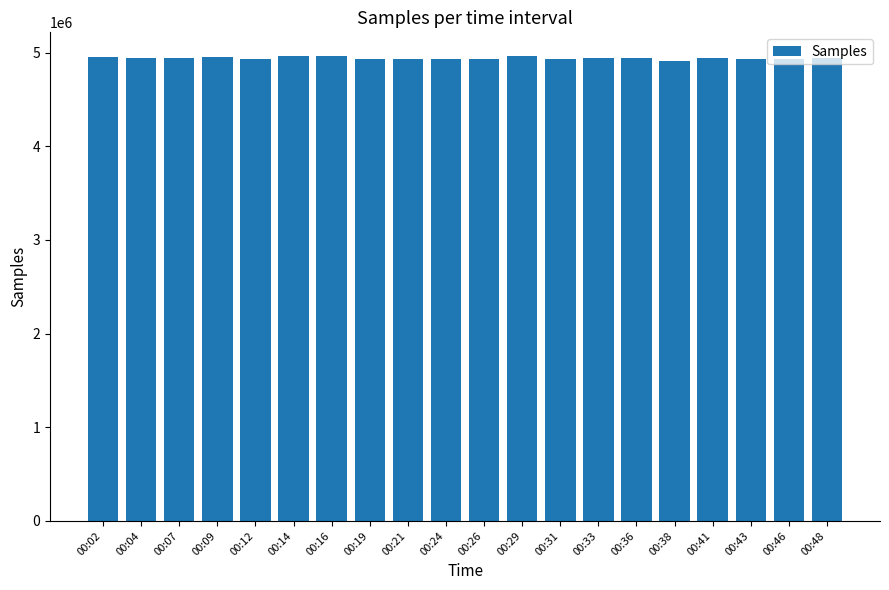

What is the difference between the values at 00:14 and 00:36?

26365